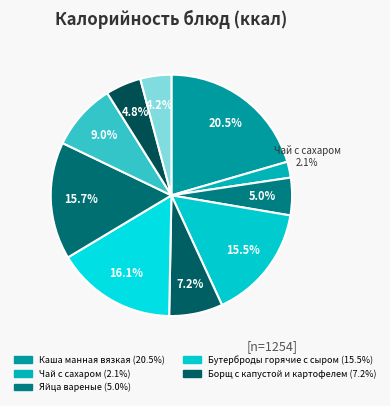

Count the number of slices in the pie.

10